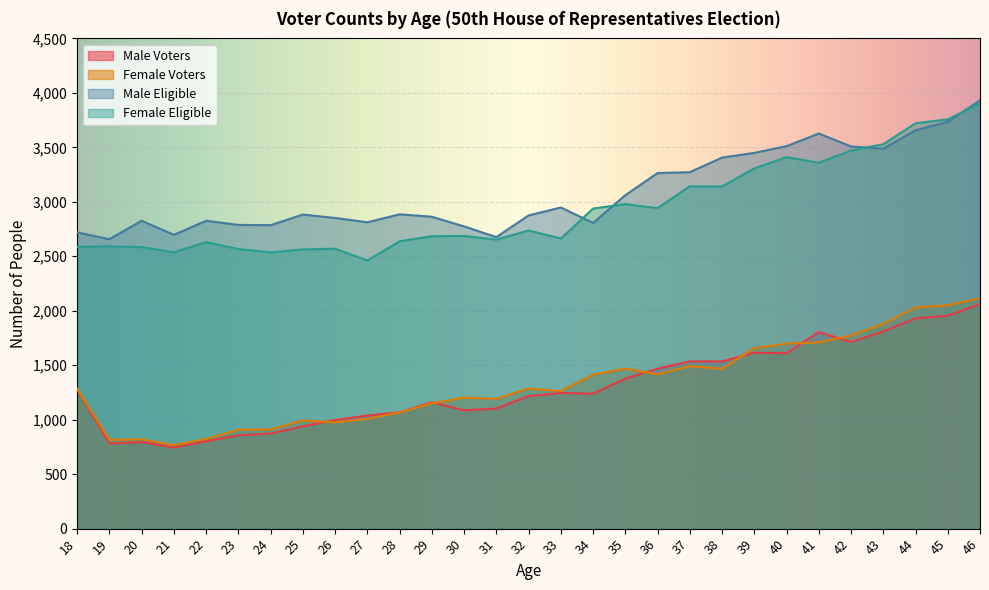

Which series has the largest range (max minus min)?

Female Eligible